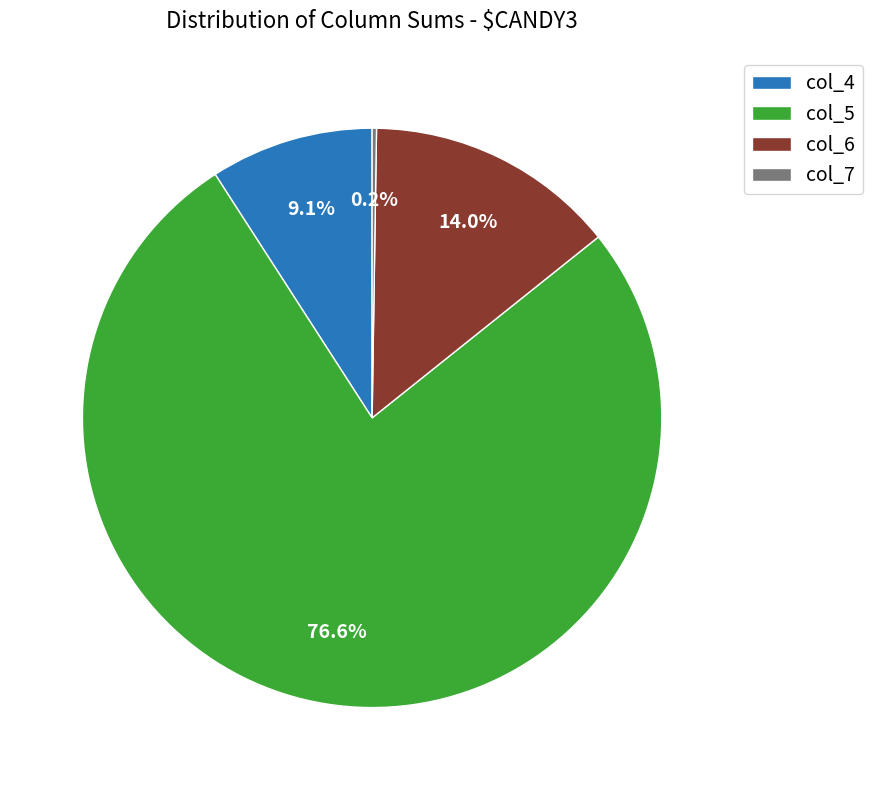

What is the largest slice in the pie chart?

col_5